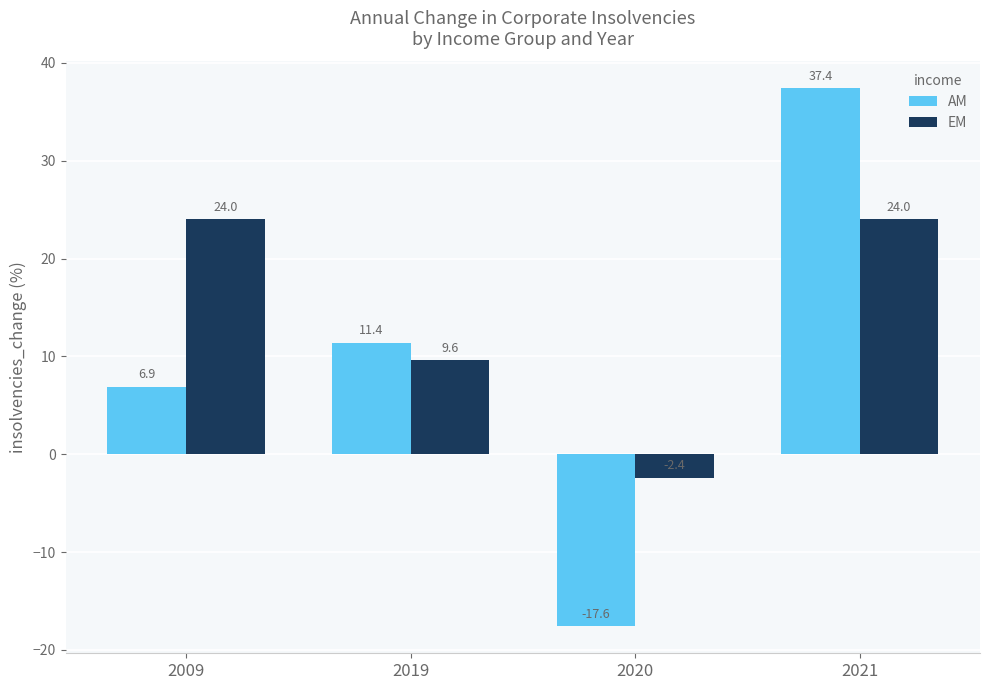

Reading left to right, list all the values displayed in this chart.

AM: 6.9	11.4	-17.6	37.4
EM: 24.0	9.6	-2.4	24.0